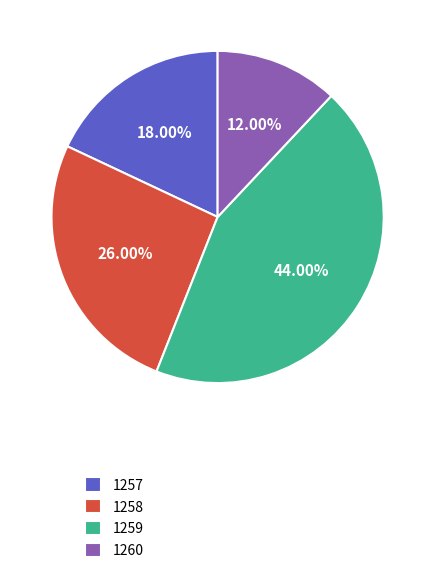

What percentage is the 1259 slice, to the nearest percent?

44%